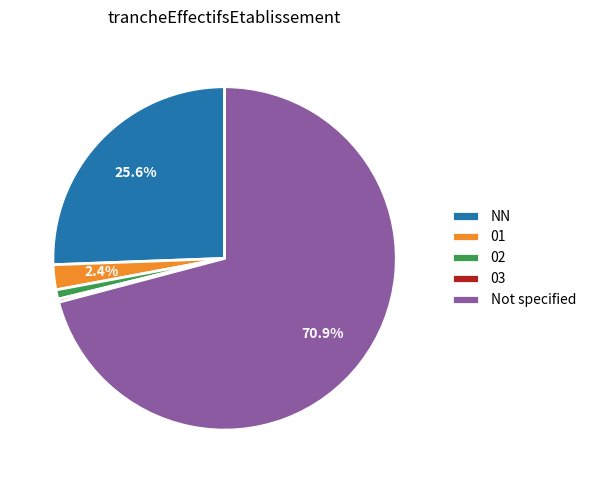

Does any single category account for the majority?

Yes